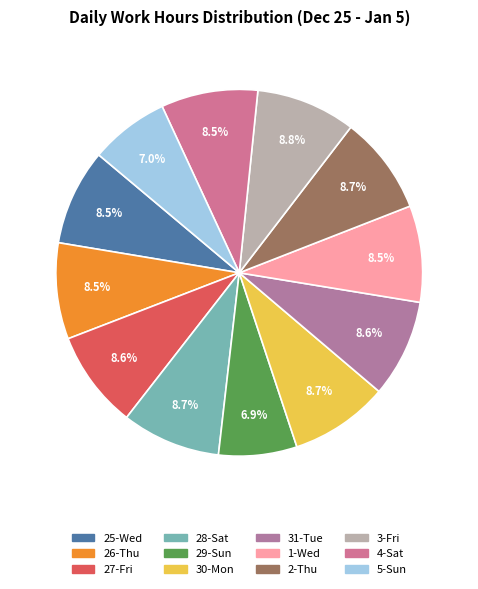

Count the number of slices in the pie.

12